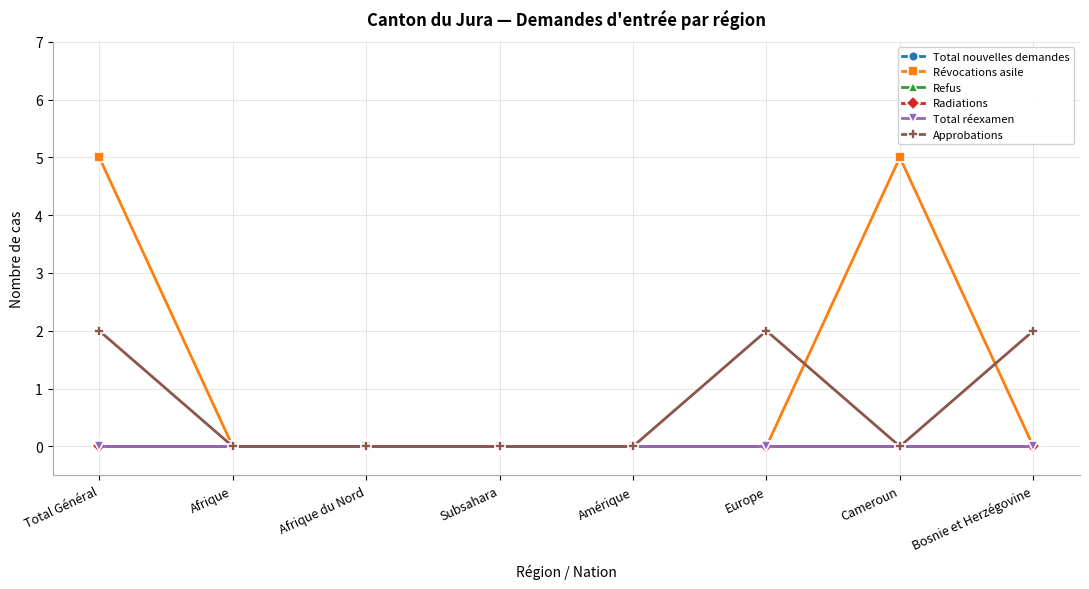

Rank the series by their maximum value, from lowest to highest.

Total nouvelles demandes, Refus, Radiations, Total réexamen, Approbations, Révocations asile